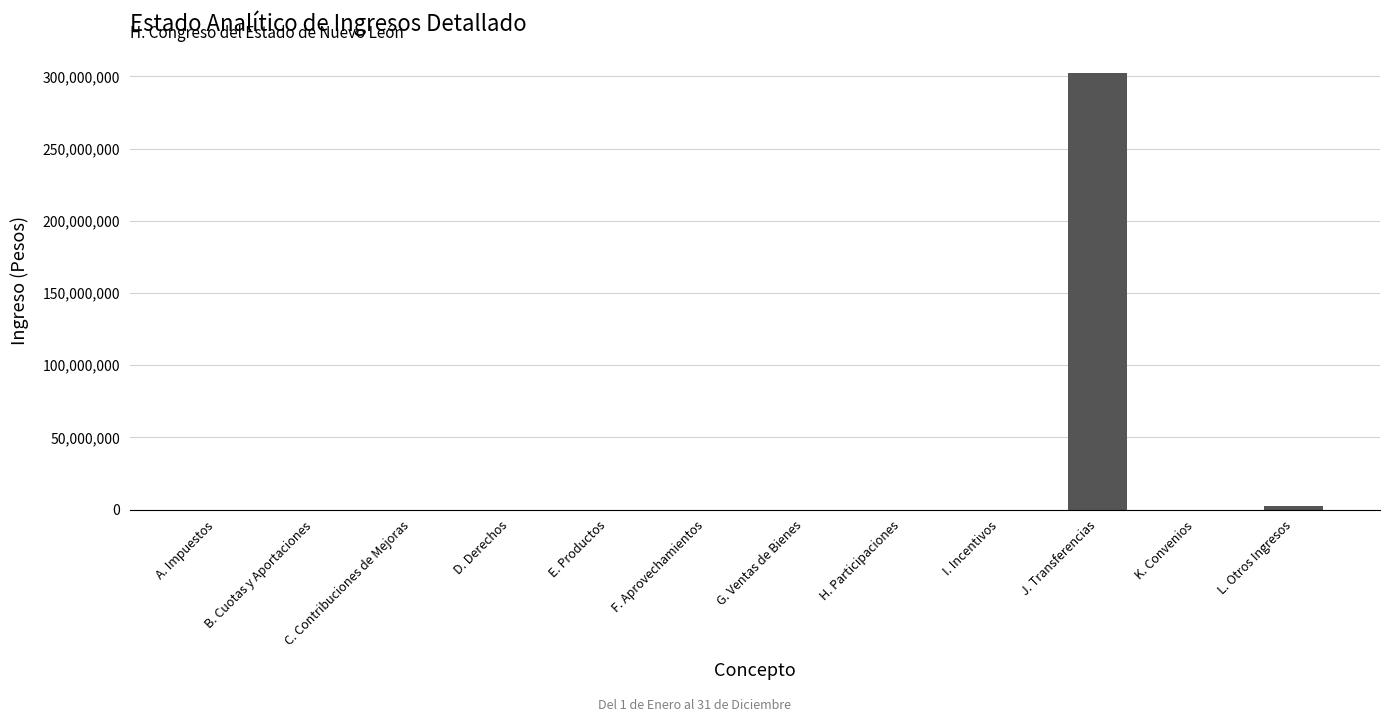

Between K. Convenios and J. Transferencias, which is larger?

J. Transferencias